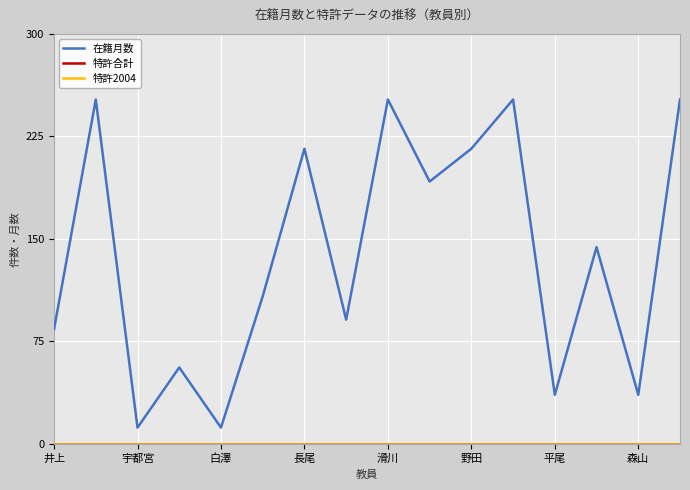

What is the maximum value shown in the chart?

252